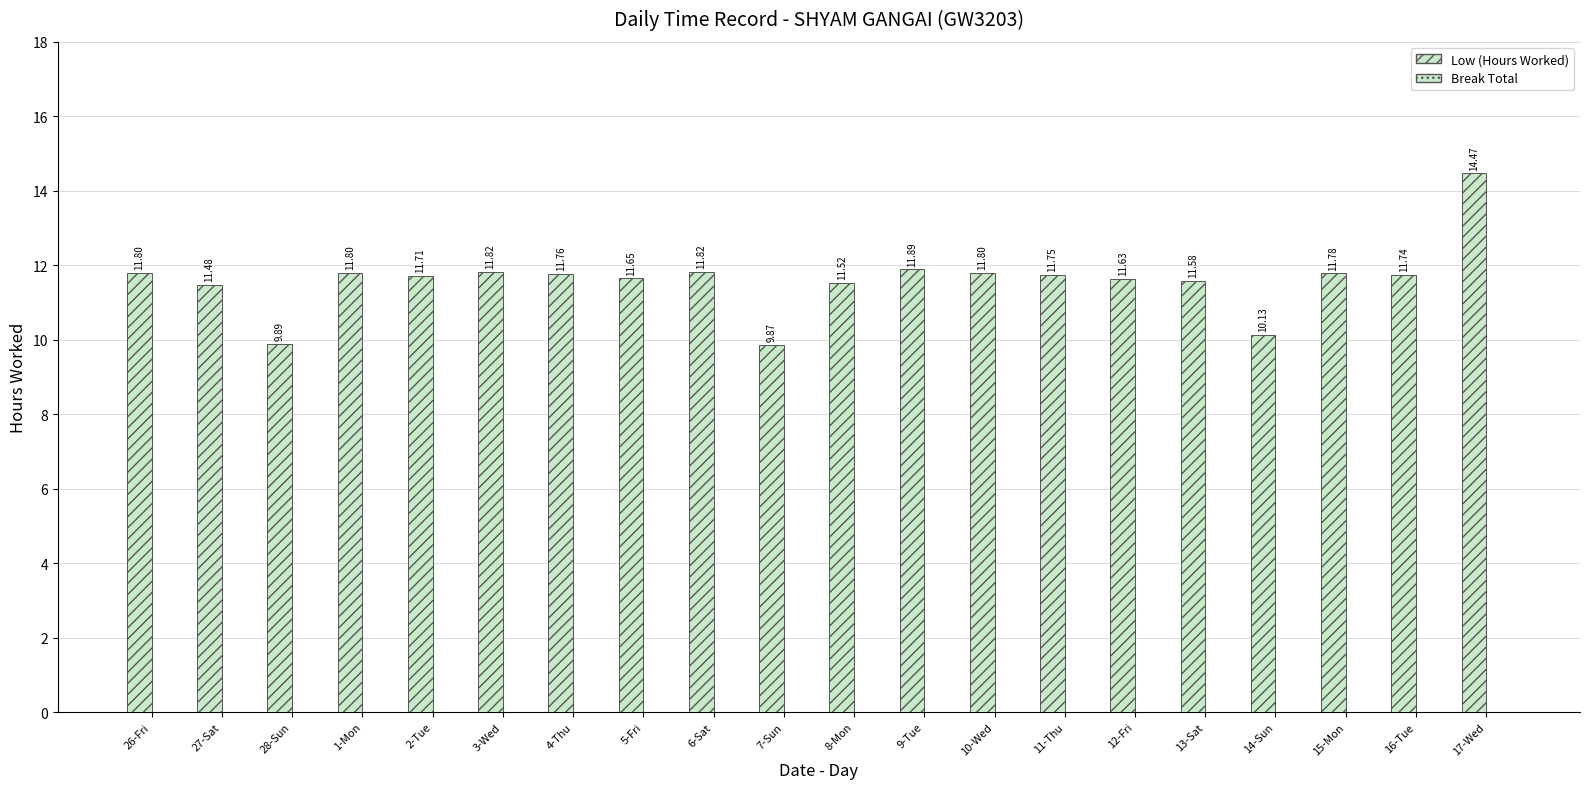

What position from the left is 13-Sat?

16